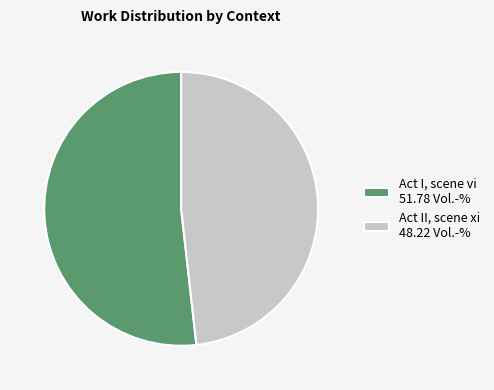

How many segments does this pie chart have?

2